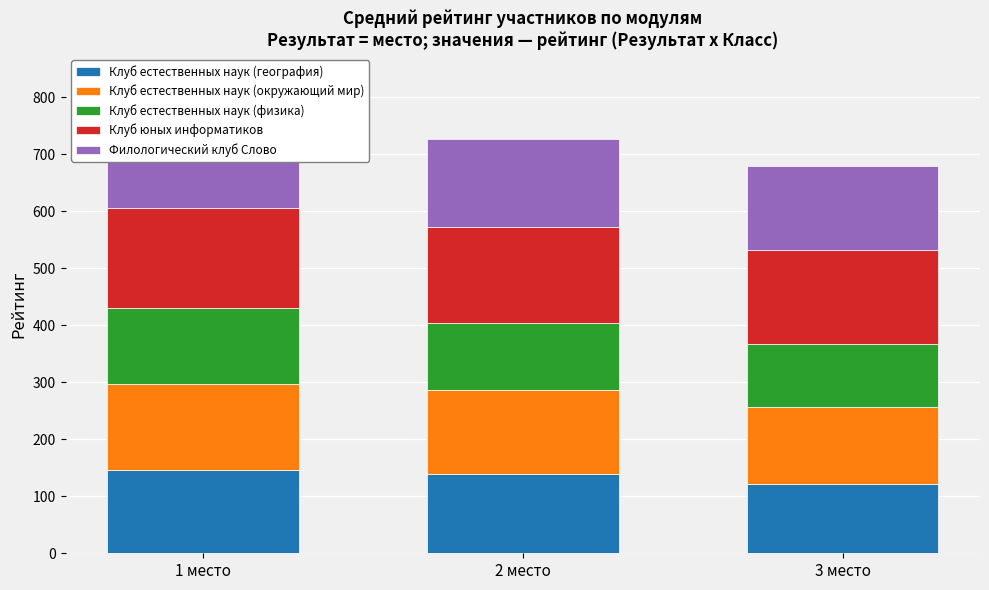

At which label does Клуб естественных наук (окружающий мир) reach its peak?

1 место